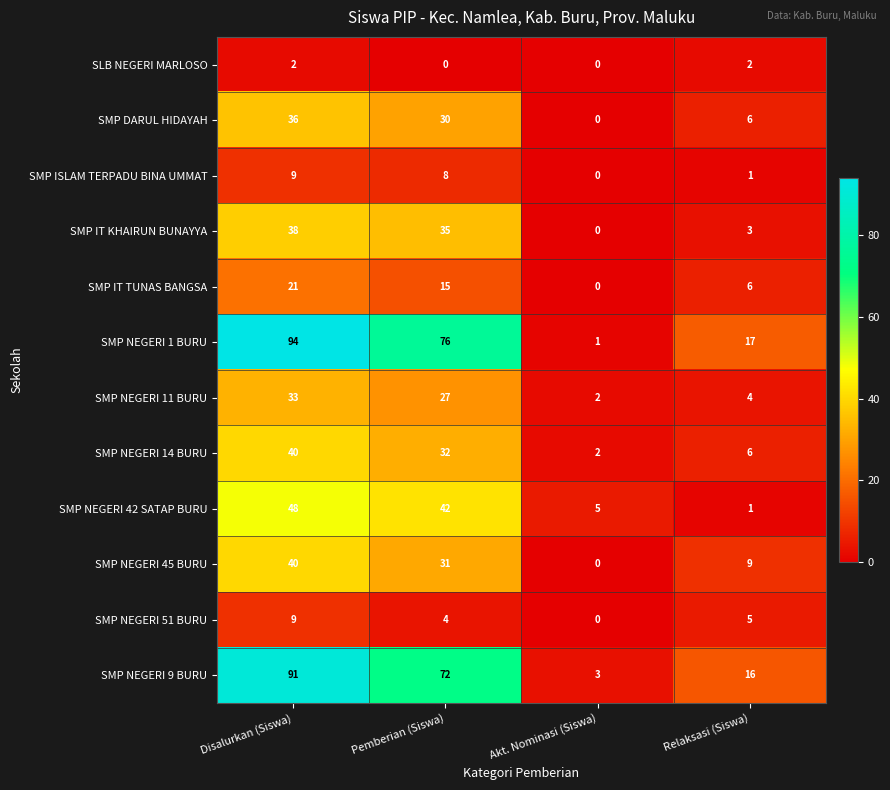

Which category has the highest value in the SMP NEGERI 14 BURU series?

Disalurkan (Siswa)